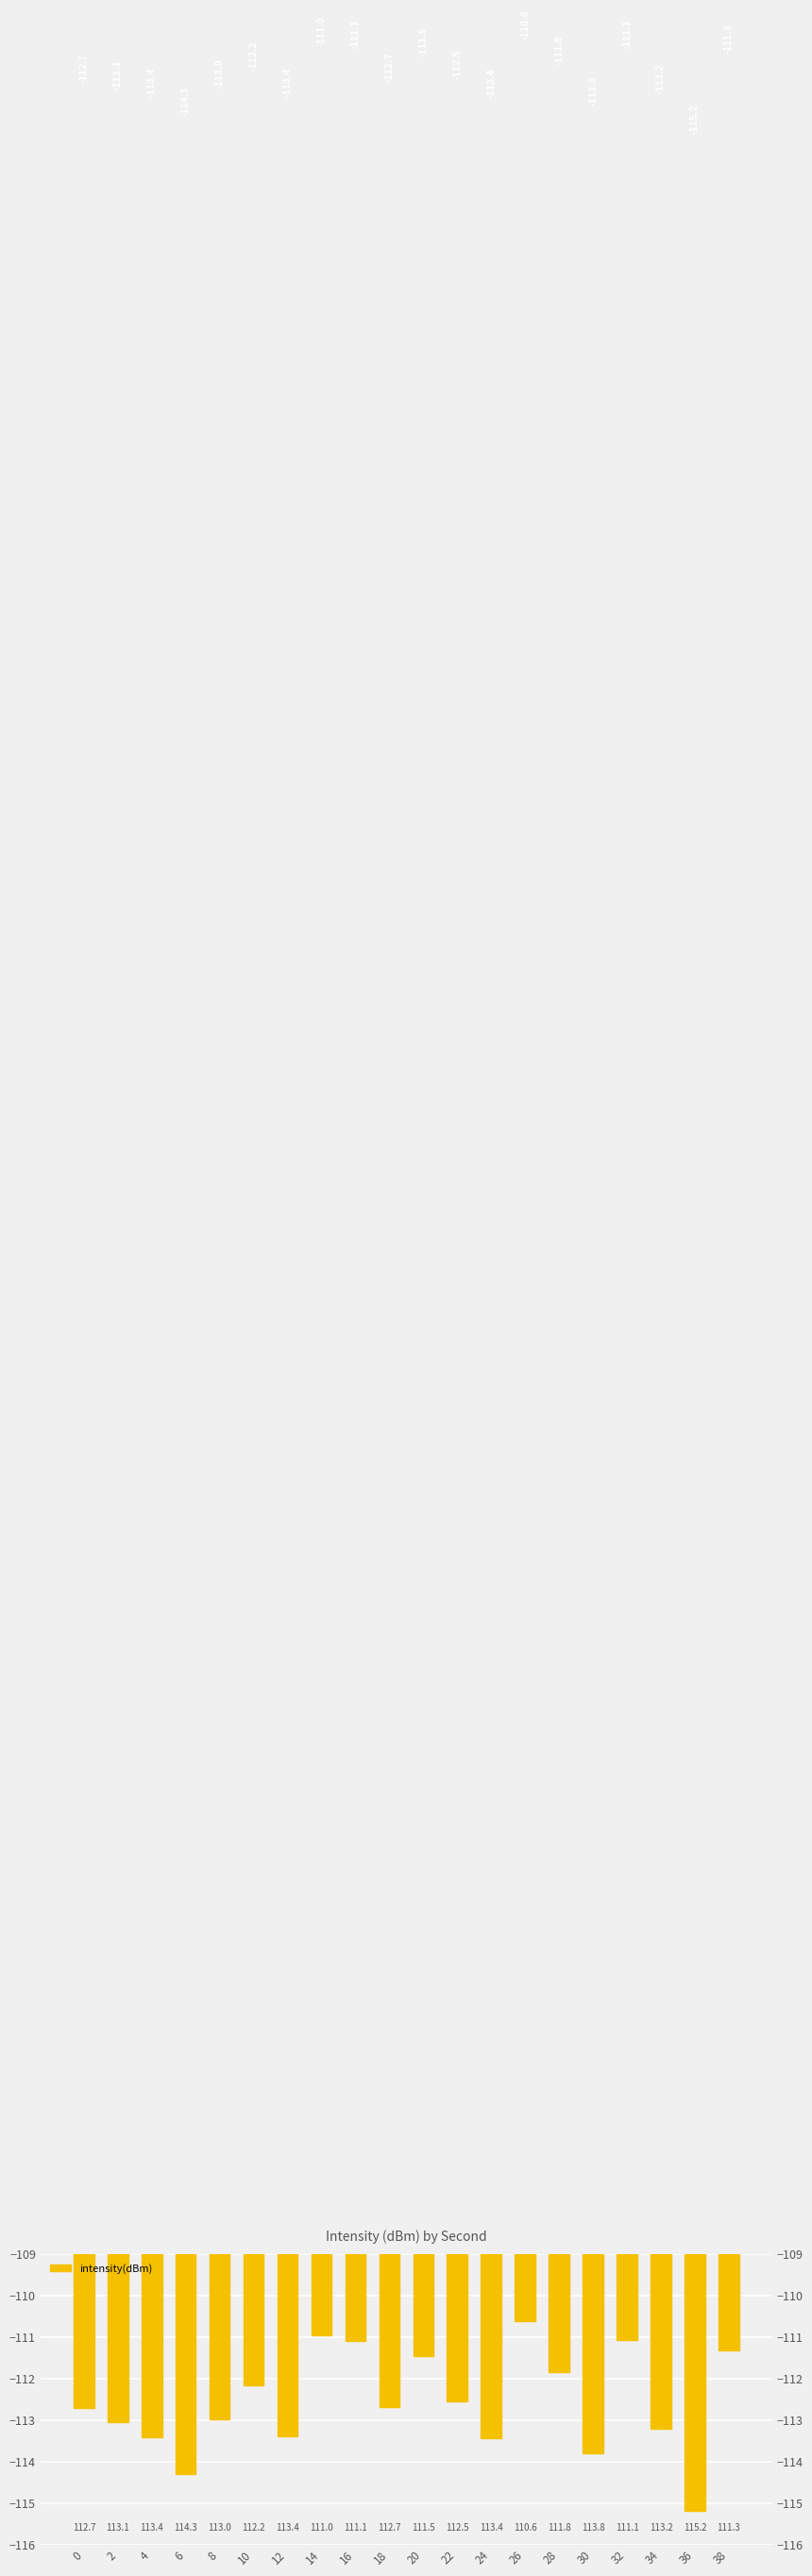

What is the value of the 10th bar from the left?

-112.7